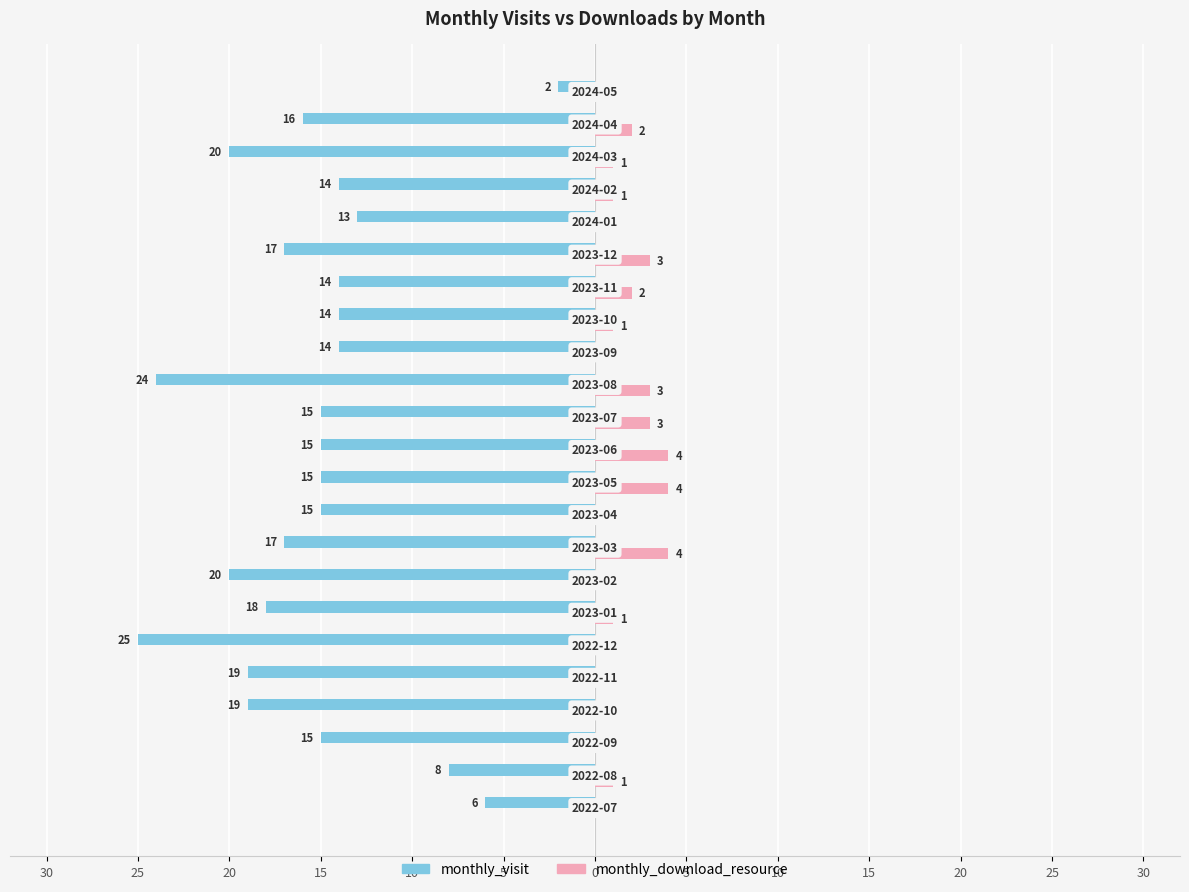

What are all the series names shown in the legend?

monthly_visit, monthly_download_resource